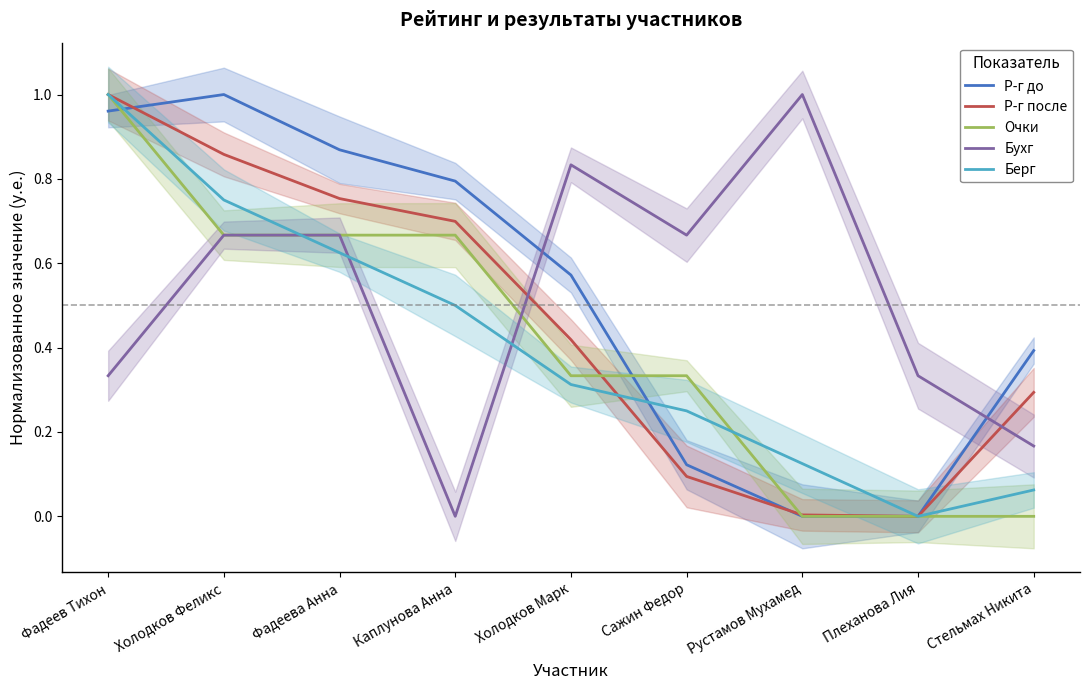

Does the chart display data point markers on the line(s)?

No